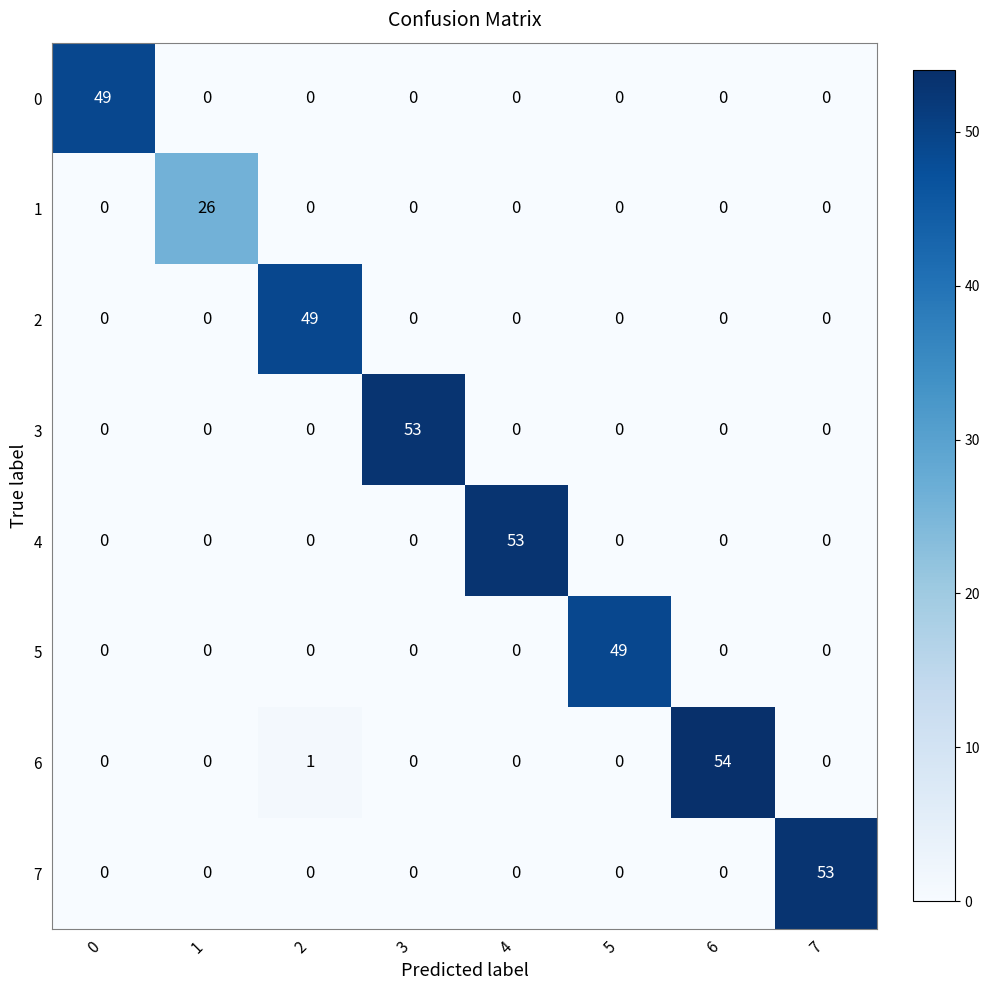

At which category is the sum across all series the highest?

6